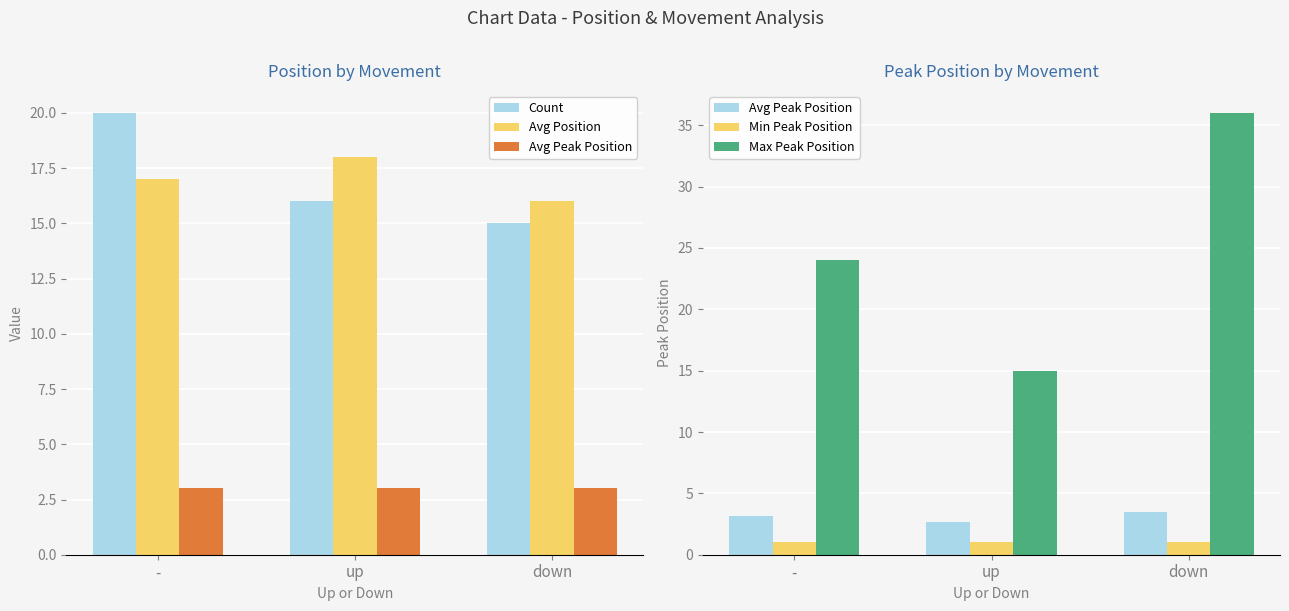

Where is Count nearest to the value 17?

up